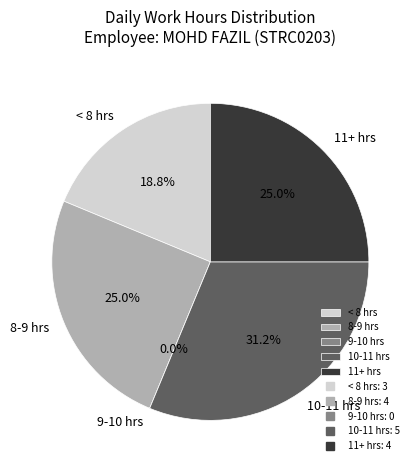

Is there any slice that represents more than half of the pie?

No